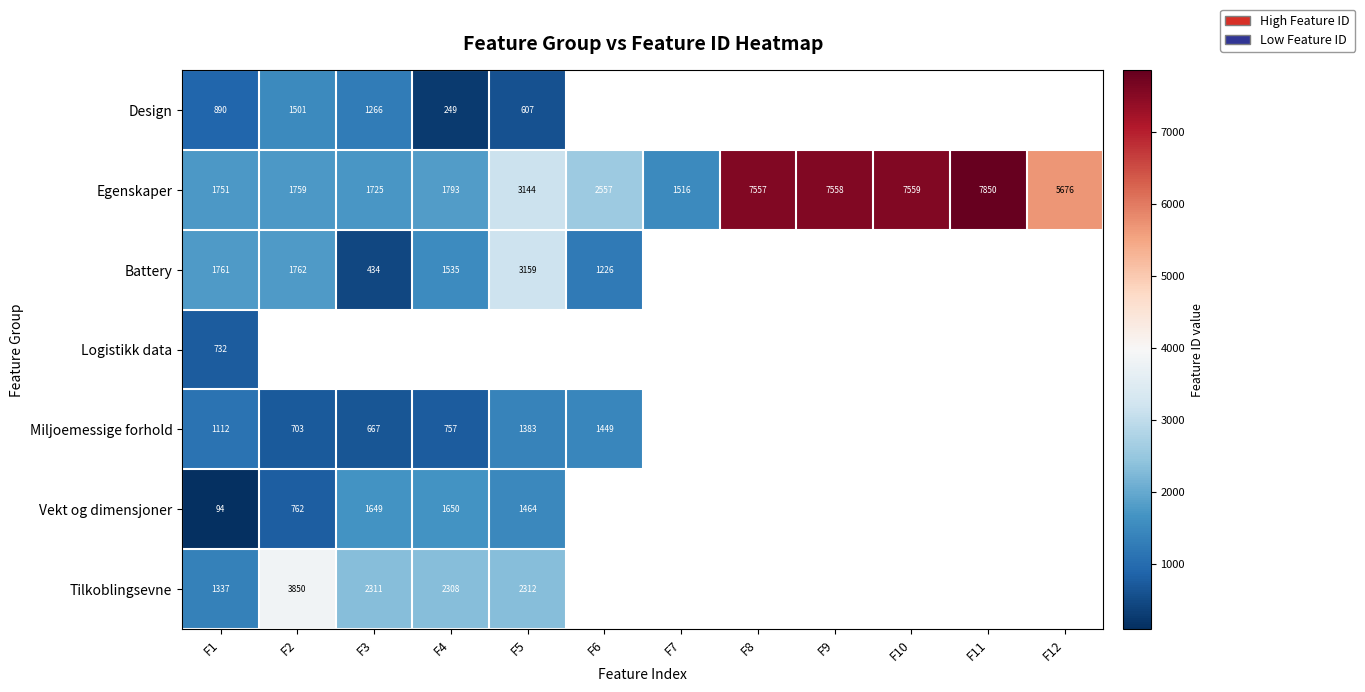

True or false: Battery has a value of 679 at F3.

False